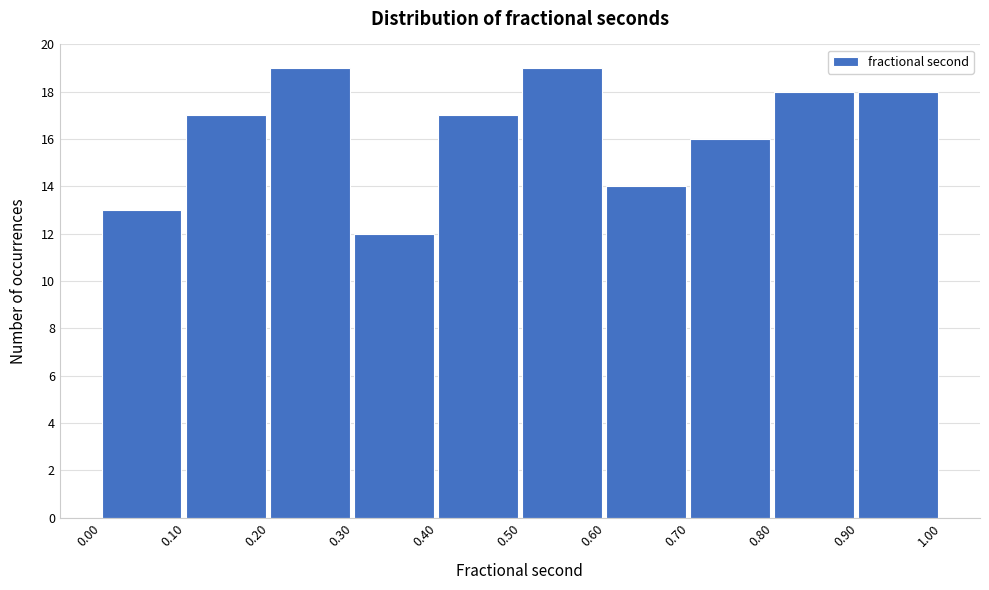

Reading left to right, transcribe this chart: for each bar, give the range it covers on the x-axis and its height. The values are not printed on the chart, so give them approximately, as read against the axis.

0.00 to 0.10: 13
0.10 to 0.20: 17
0.20 to 0.30: 19
0.30 to 0.40: 12
0.40 to 0.50: 17
0.50 to 0.60: 19
0.60 to 0.70: 14
0.70 to 0.80: 16
0.80 to 0.90: 18
0.90 to 1.00: 18